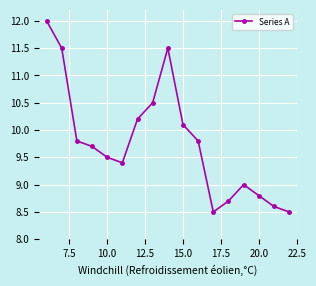

How many points are higher than both their immediate neighbors (excluding endpoints)?

2